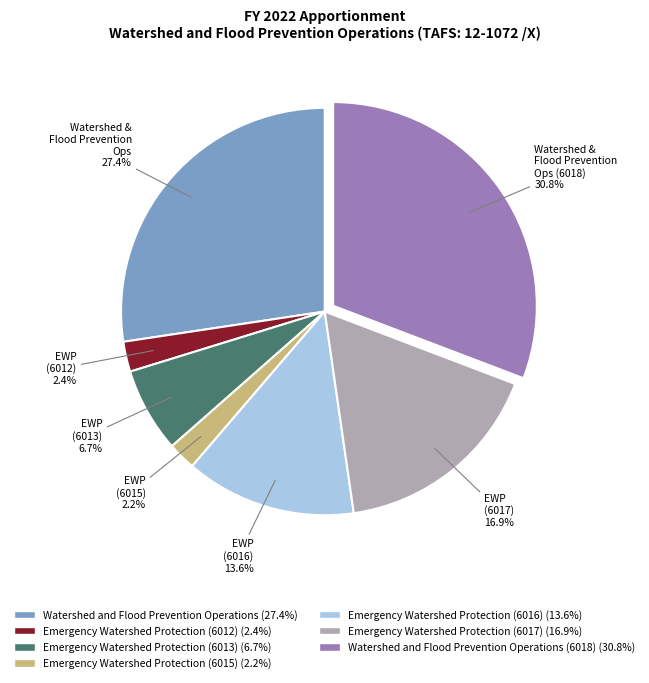

Is there a majority slice in this chart?

No